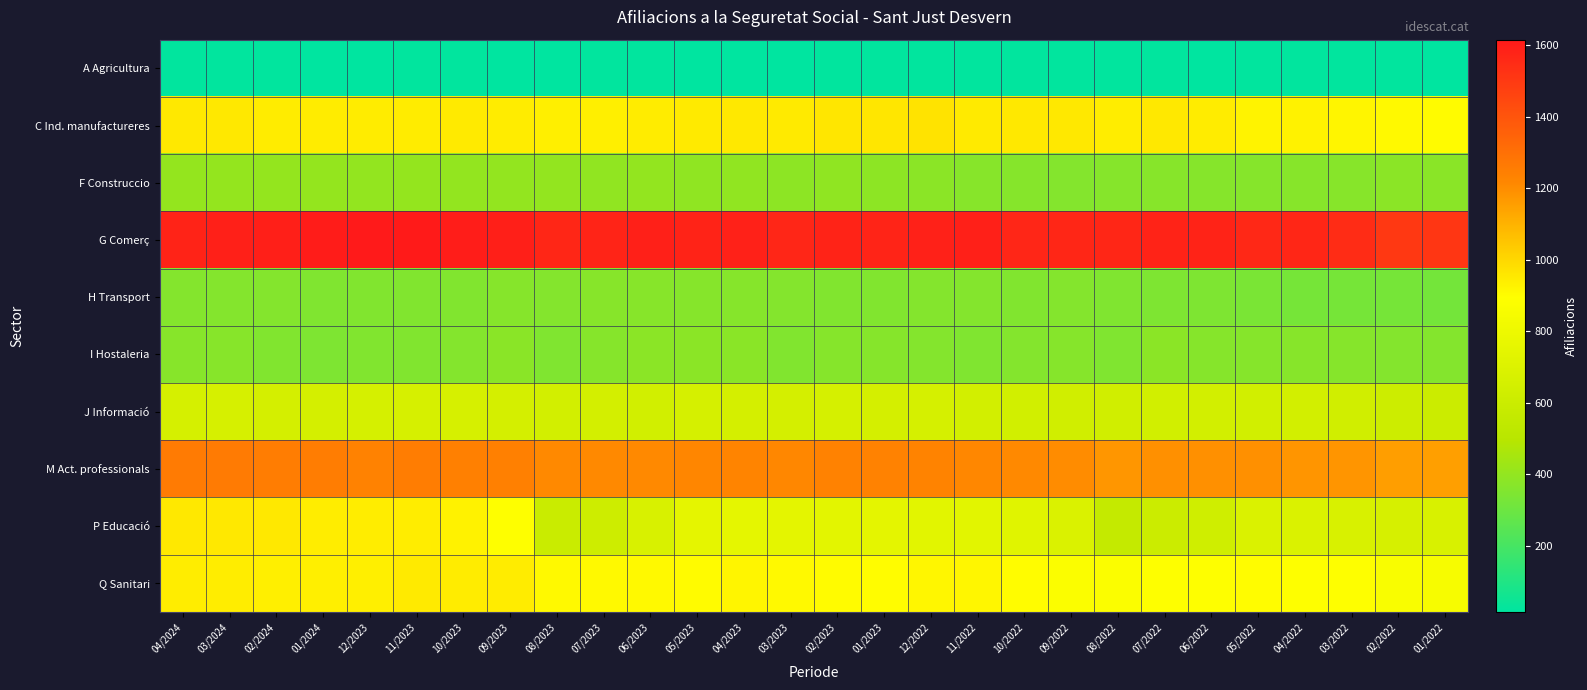

What is the smallest value displayed?

15